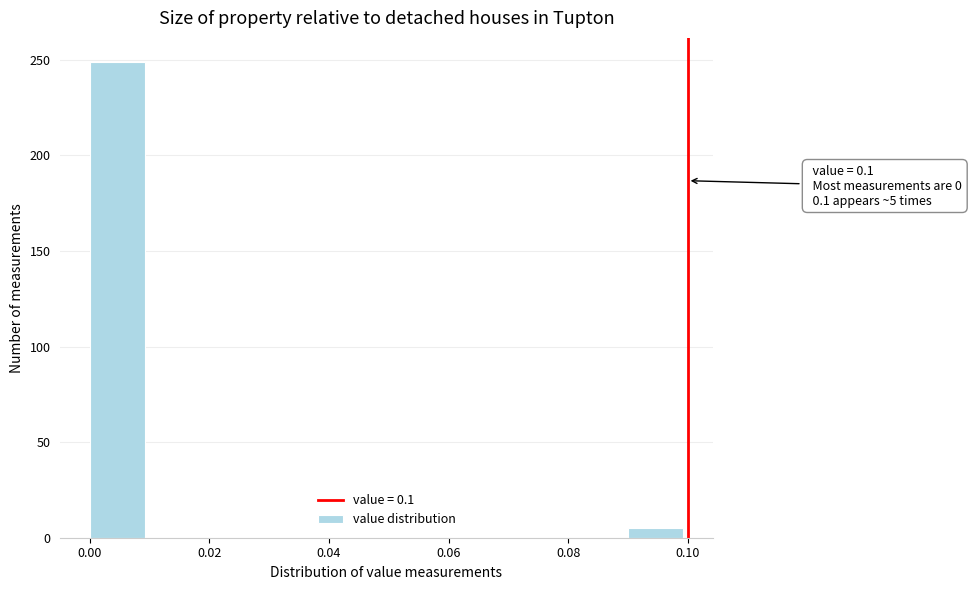

Which range on the x-axis has the tallest bar?

0.00 to 0.01